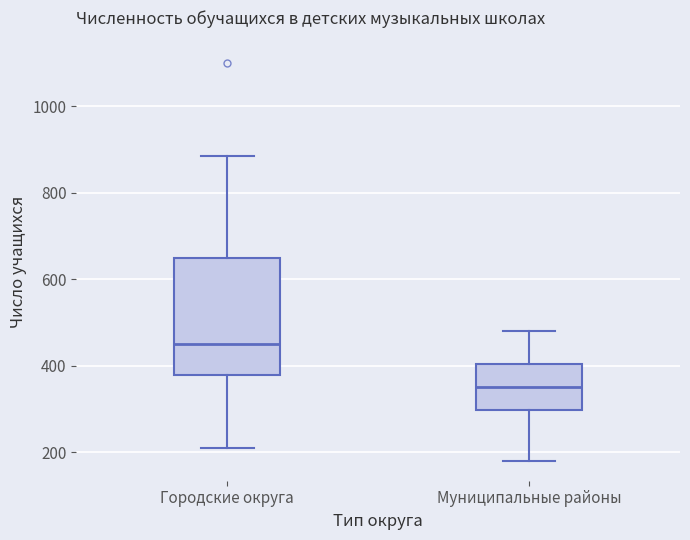

Reading left to right, transcribe this box plot: for each box, give where its median line is, the range the box spans, and where its two whiskers end, as read against the y-axis. The values are not printed on the chart, so give them approximately, as read against the axis.

Городские округа: median 460, box 380 to 640, whiskers 220 to 880
Муниципальные районы: median 360, box 300 to 400, whiskers 180 to 480